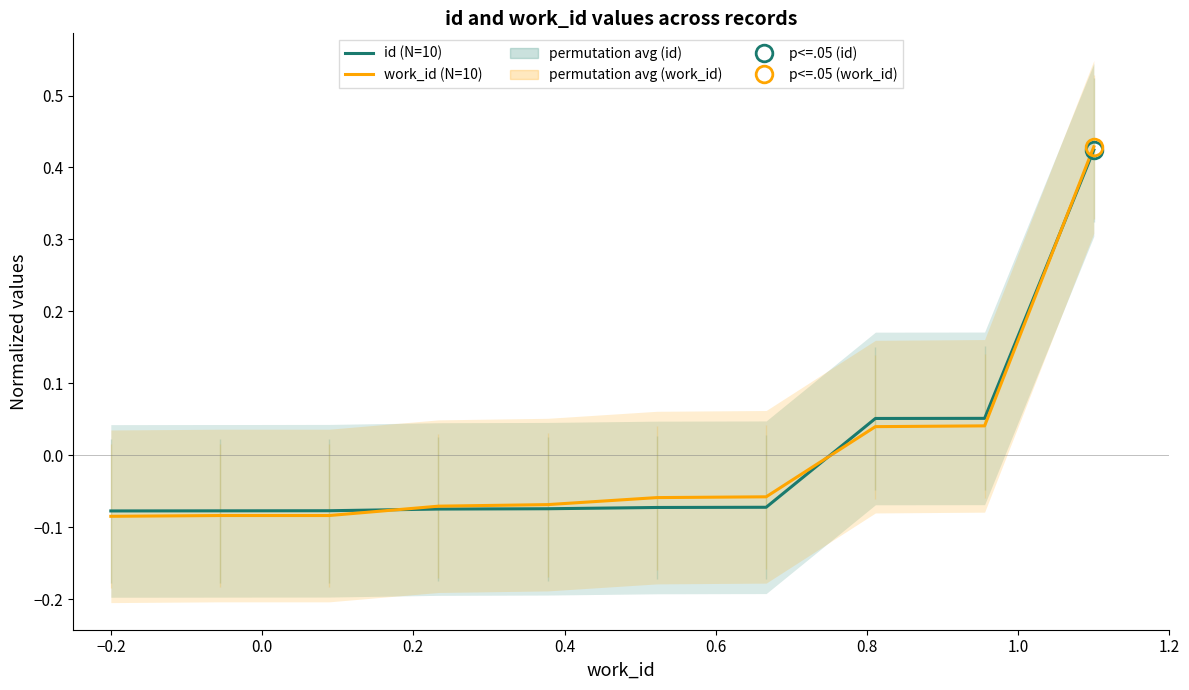

Reading left to right, what are all the values shown in this chart?

id (N=10): -0.1	-0.1	-0.1	-0.1	-0.1	-0.1	-0.1	0.1	0.1	0.4
work_id (N=10): -0.1	-0.1	-0.1	-0.1	-0.1	-0.1	-0.1	0.0	0.0	0.4